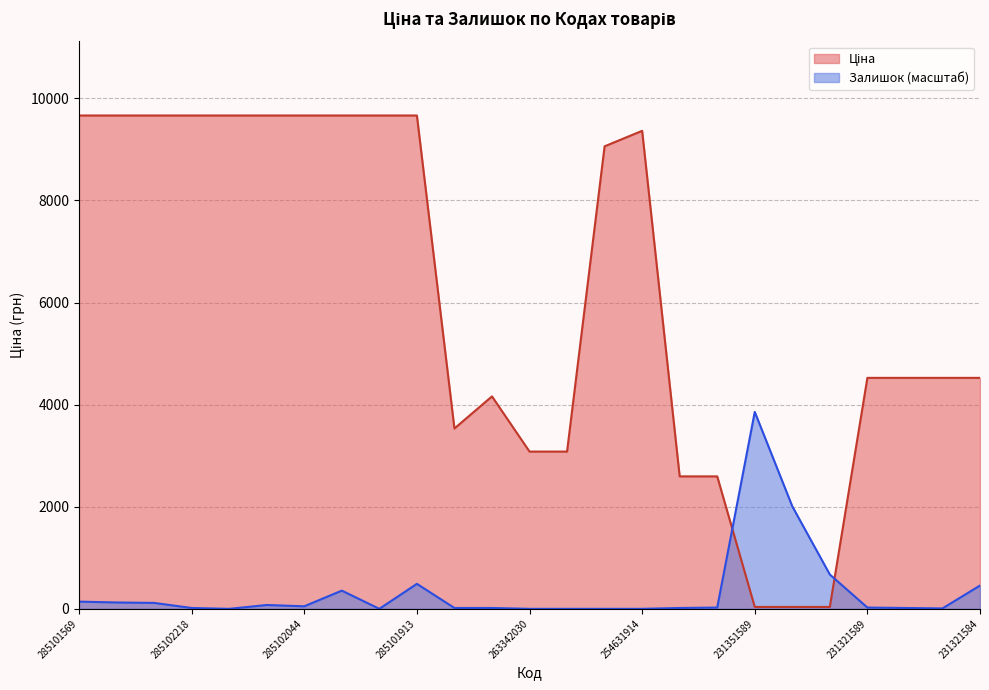

Is it true that Ціна equals 6876.2 at 231321587?

False